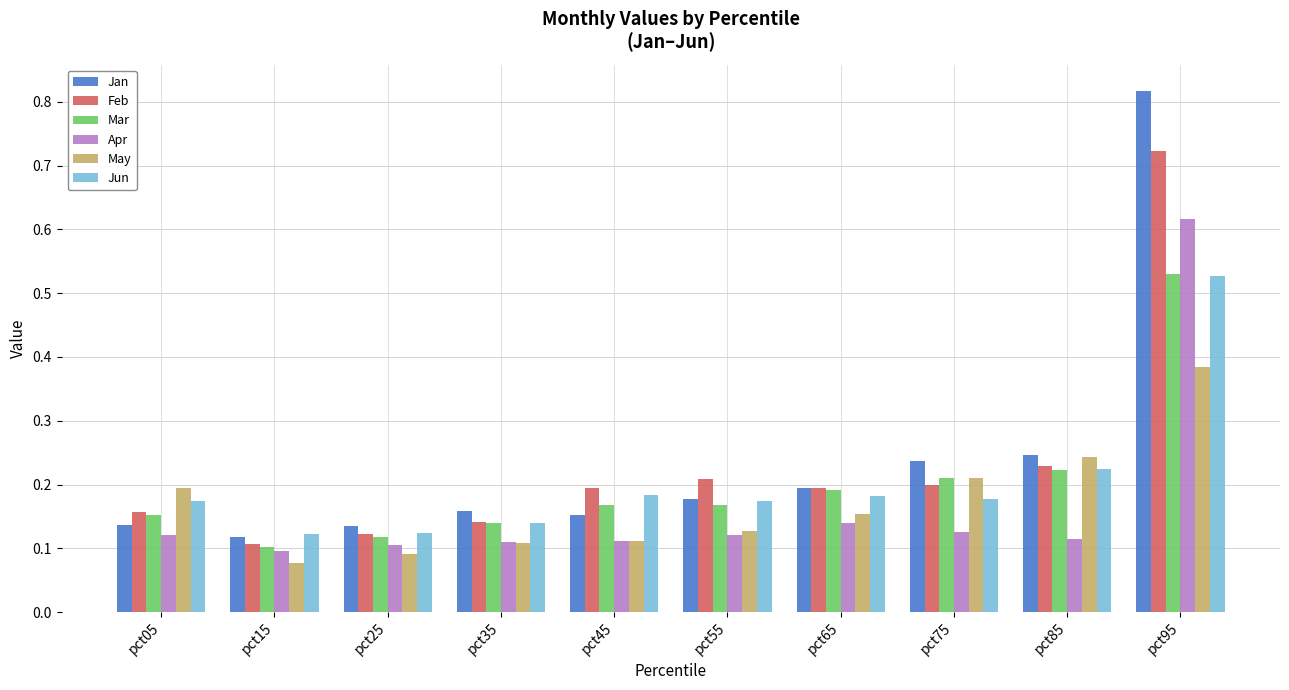

Which category has the lowest value across all series?

pct15